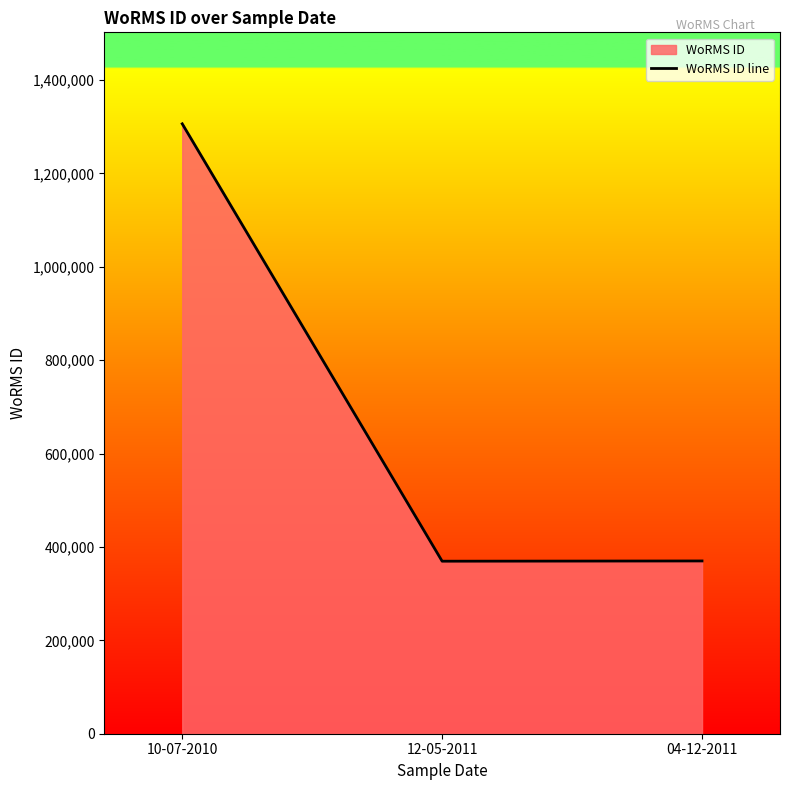

What is the sum of the values at 12-05-2011 and 10-07-2010?

1675717